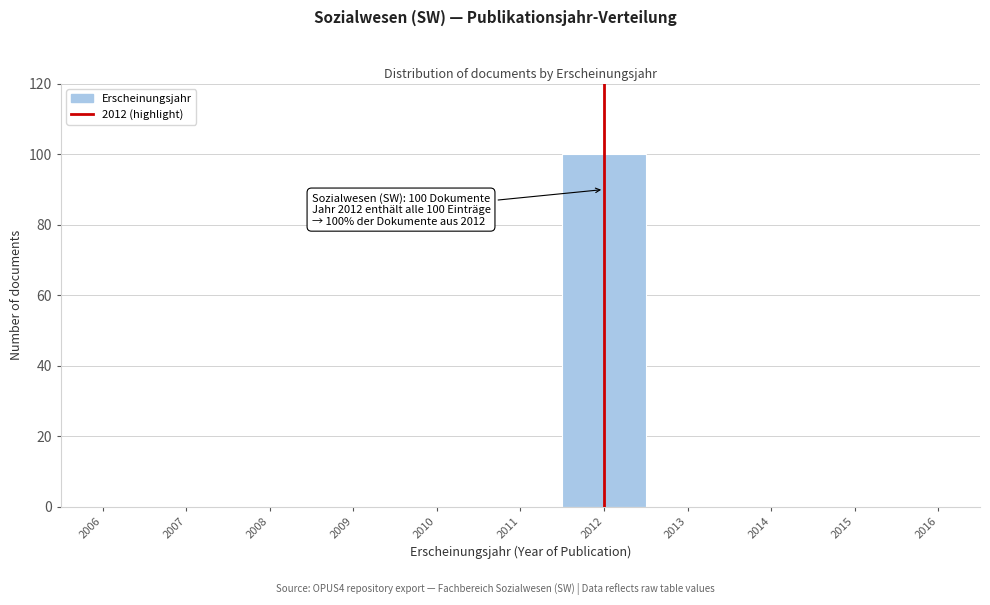

Which range on the x-axis has the tallest bar?

2011.5 to 2012.5